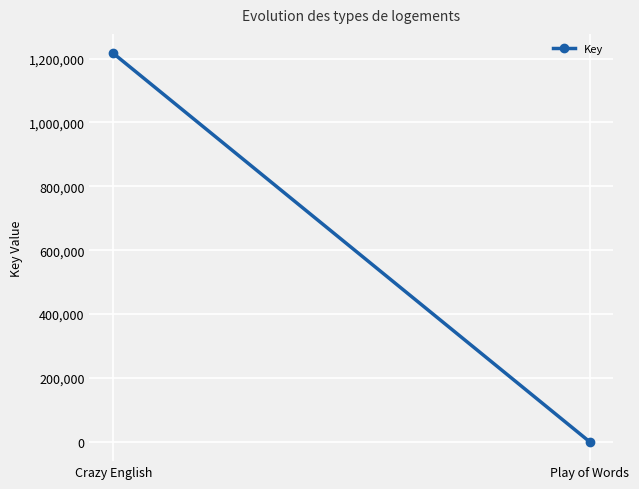

What is the label of the 2nd point from the left?

Play of Words